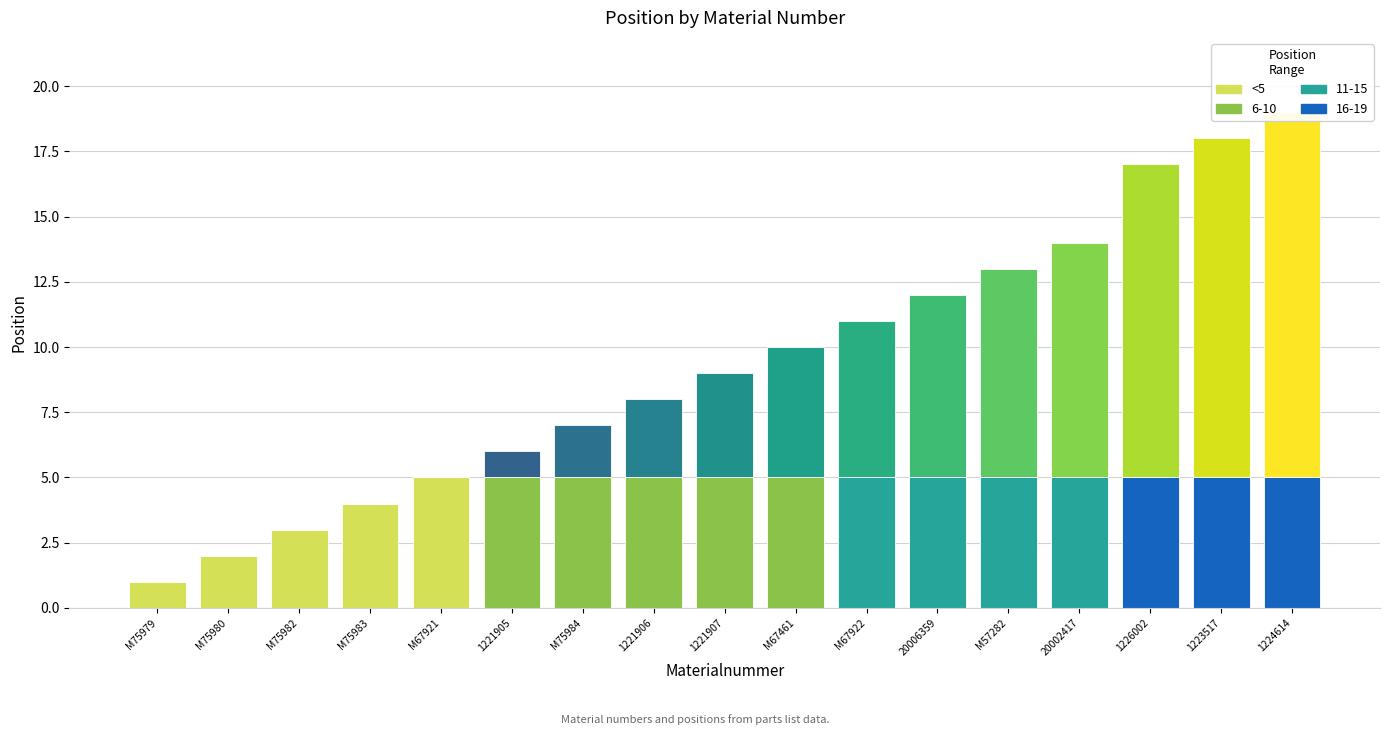

What is the difference between the maximum and second lowest values in the Position (base) series?

3